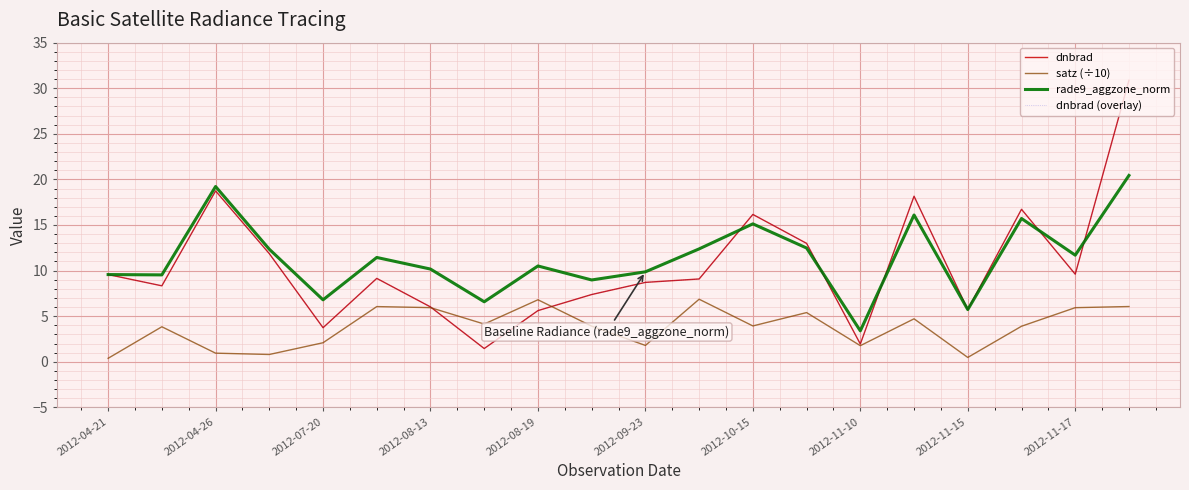

Is this an area chart (filled region under the line)?

No